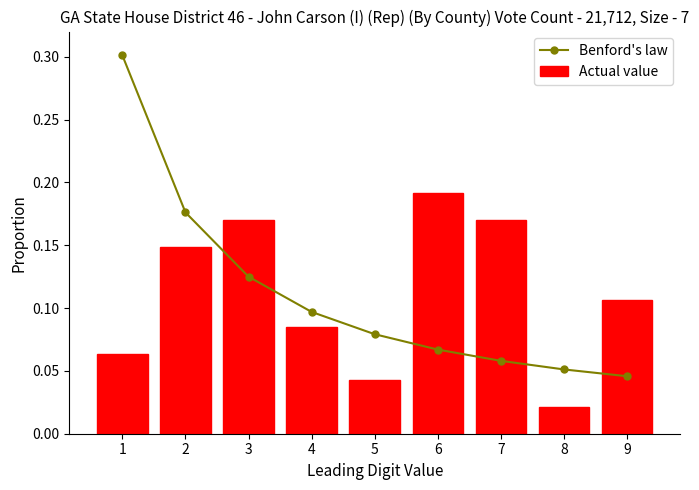

Does the chart contain any negative values?

No